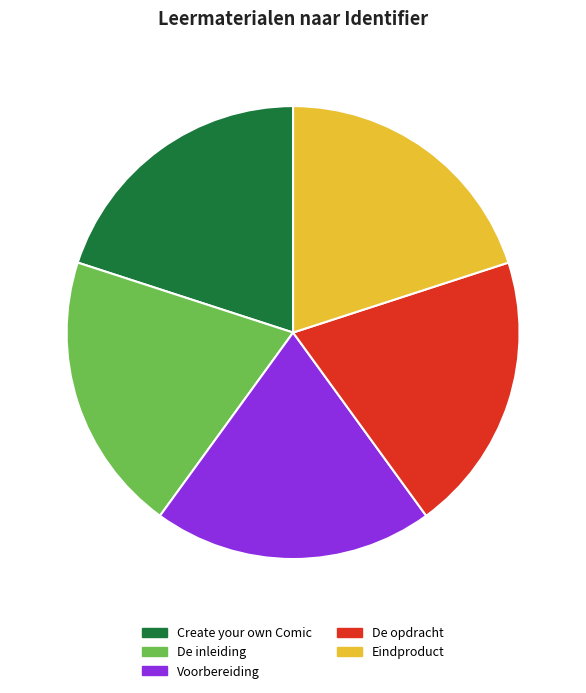

What is the ratio of the value at Eindproduct to the value at De opdracht?

1.0